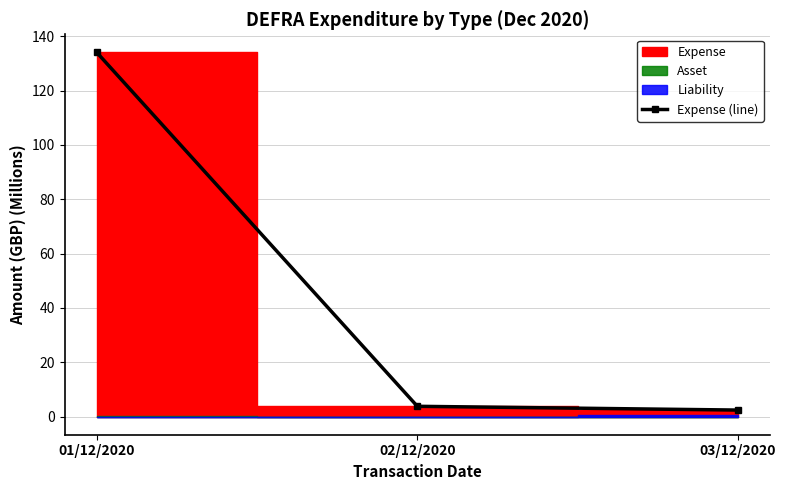

What is the change in value from 01/12/2020 to 03/12/2020?

-131.7